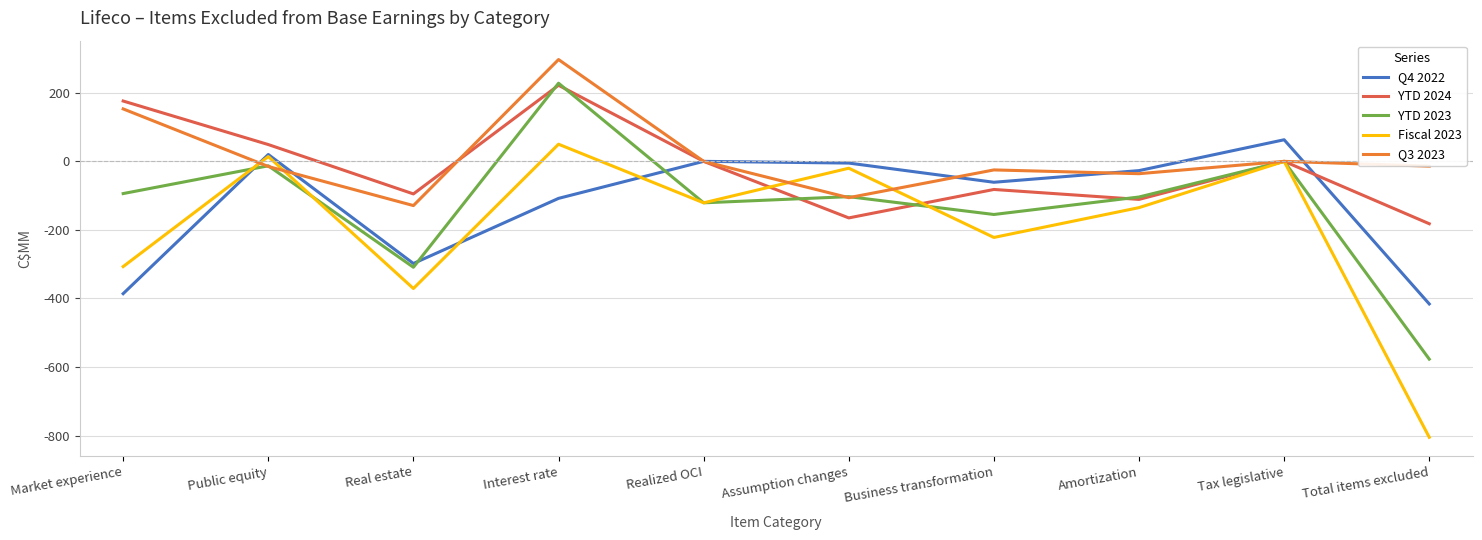

What is the highest value of the YTD 2024 series?

222